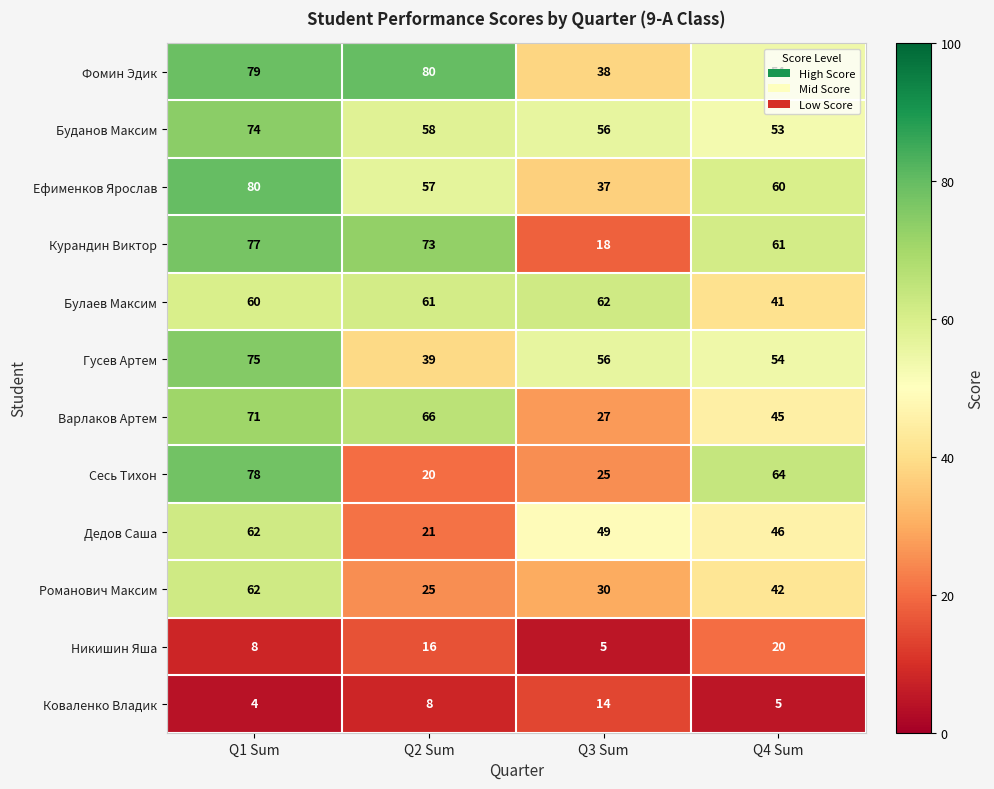

What is the difference between the highest and lowest values at Q3 Sum?

57